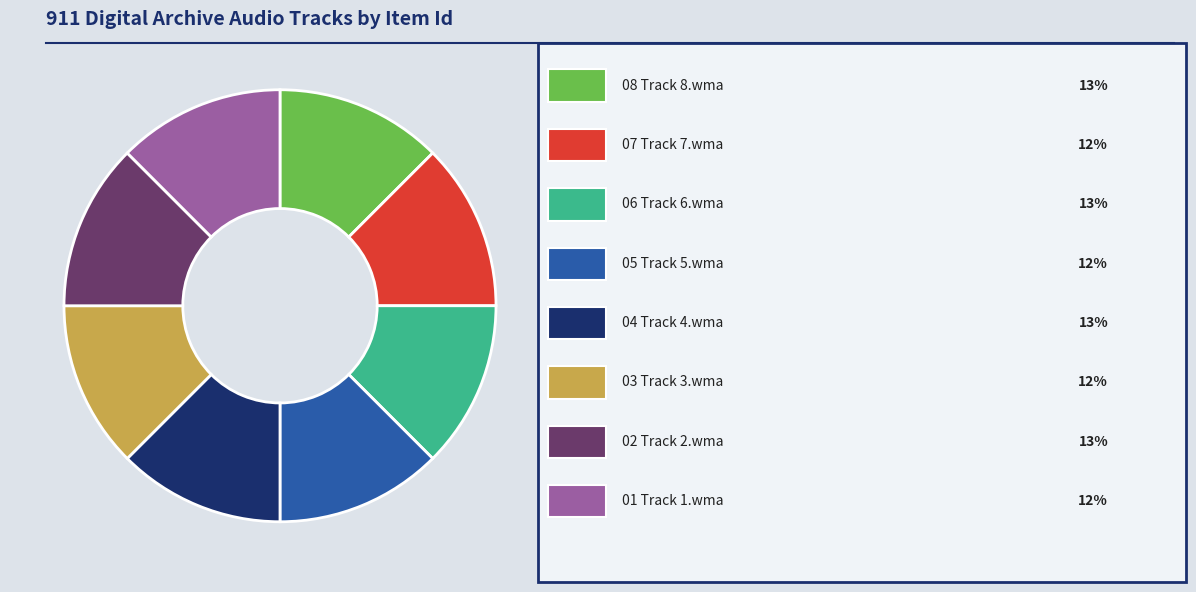

Is there any slice that represents more than half of the pie?

No